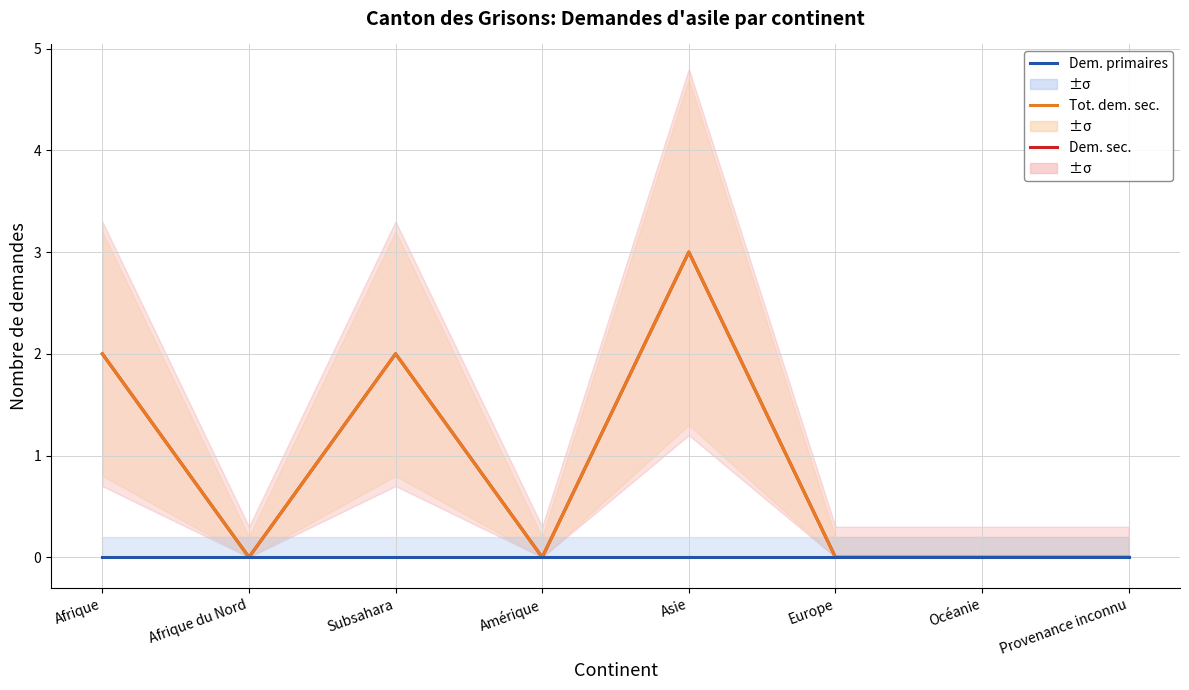

What position from the right is Afrique?

8